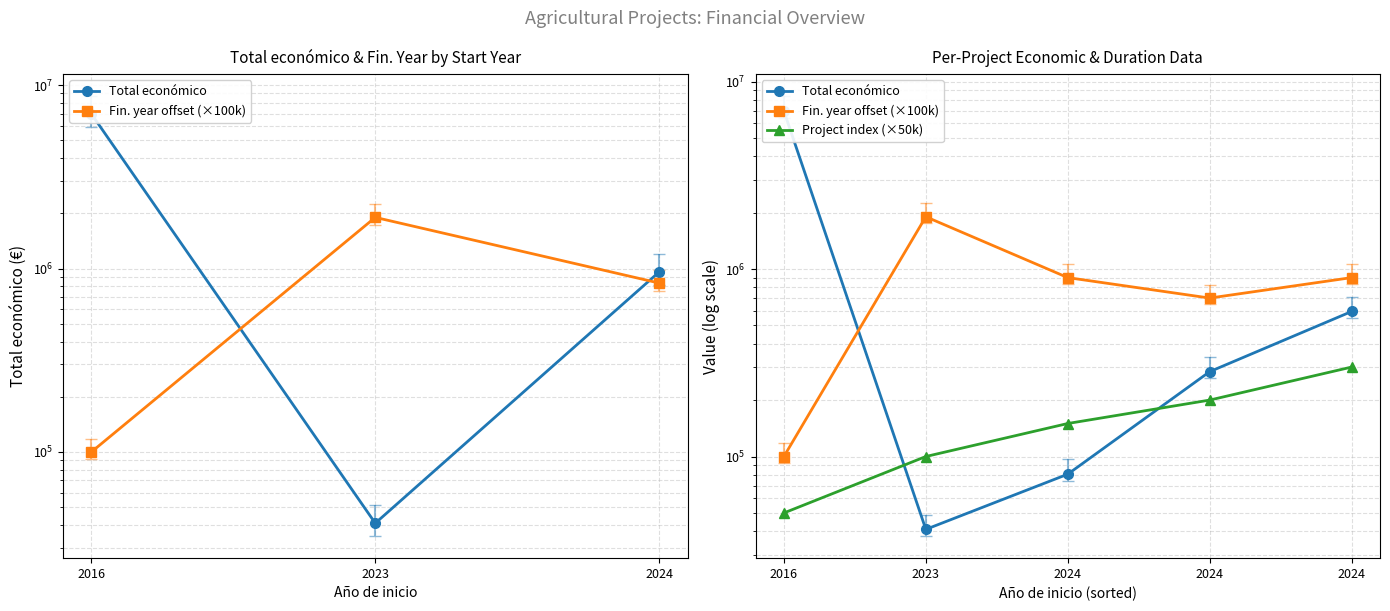

Is the value of Project index (×50k) at 2016 greater than the value of Total económico at 2024?

No